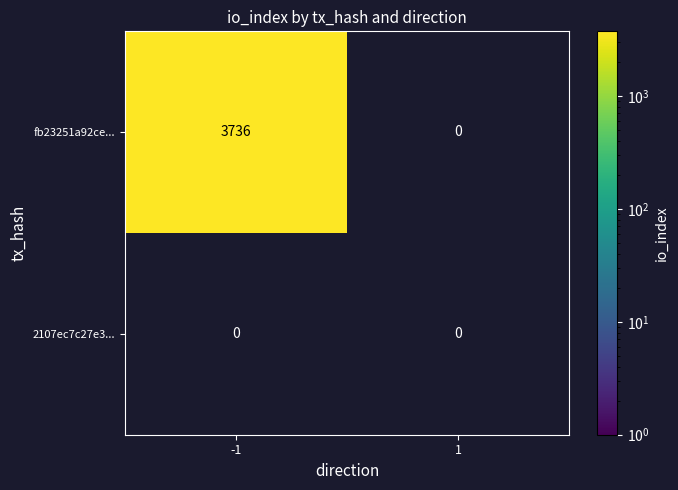

What is the average value of the fb23251a92ce... series?

1868